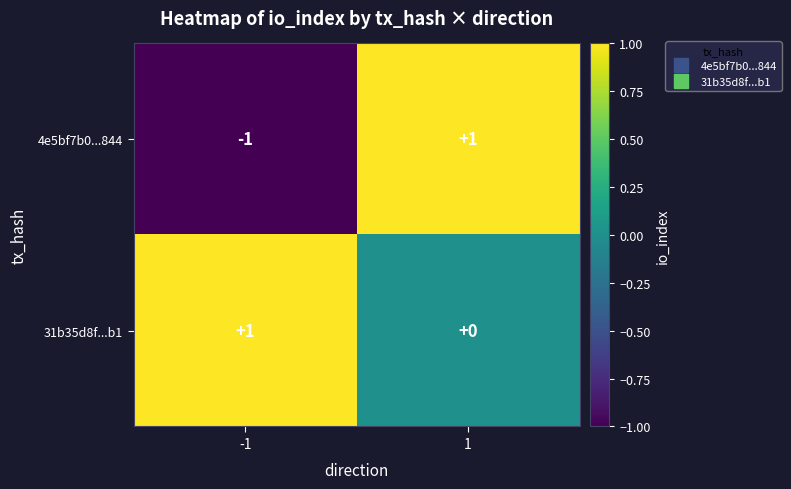

At which category is the sum across all series the highest?

1